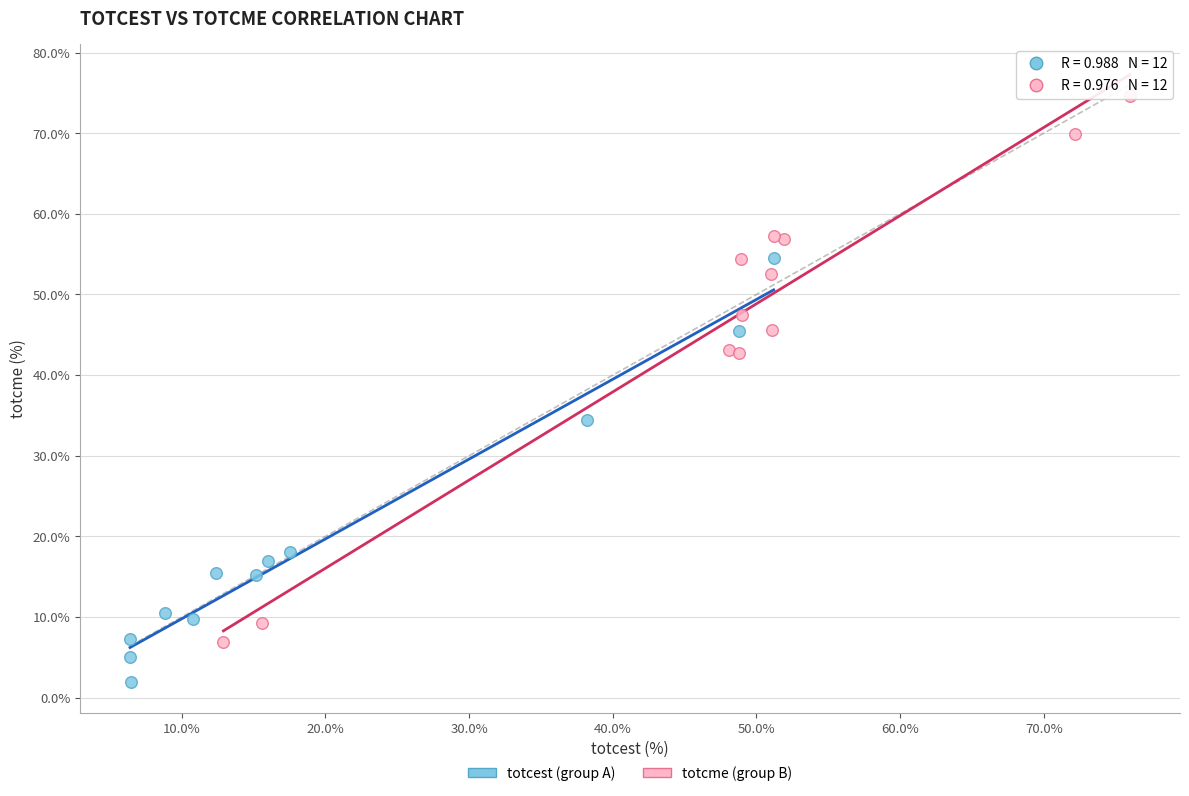

Which series contains the lowest Y value?

totcest (group A)